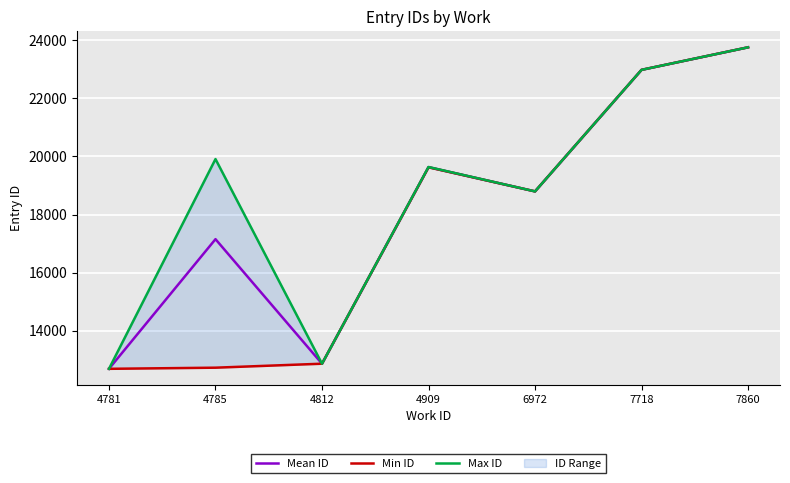

How many interior local peaks does the Min ID series have?

1